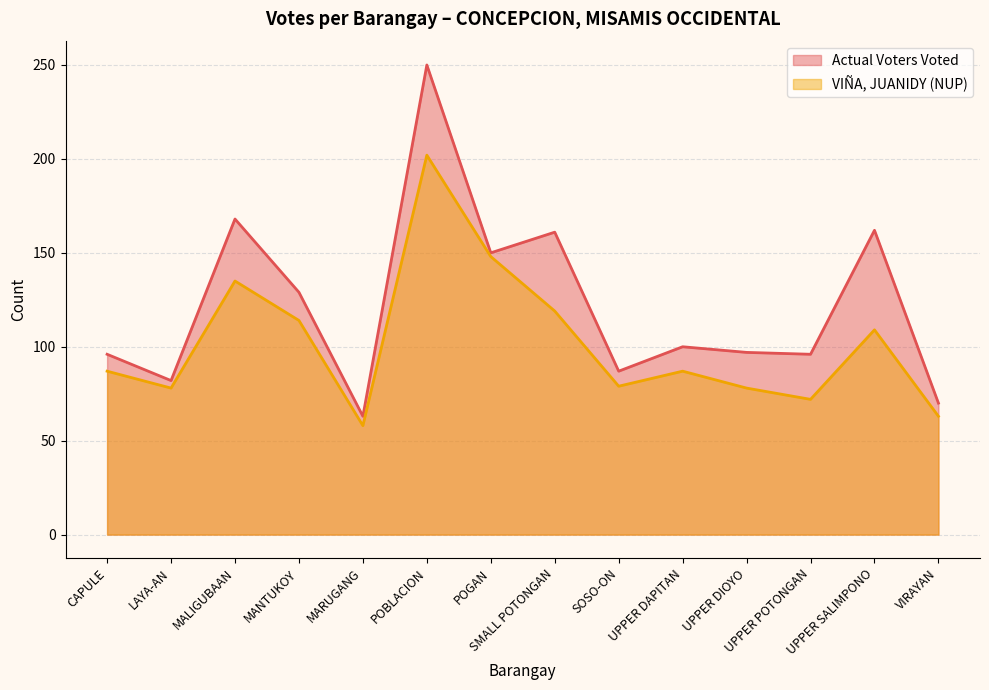

What is the difference between the second highest and minimum values in the Actual Voters Voted series?

105